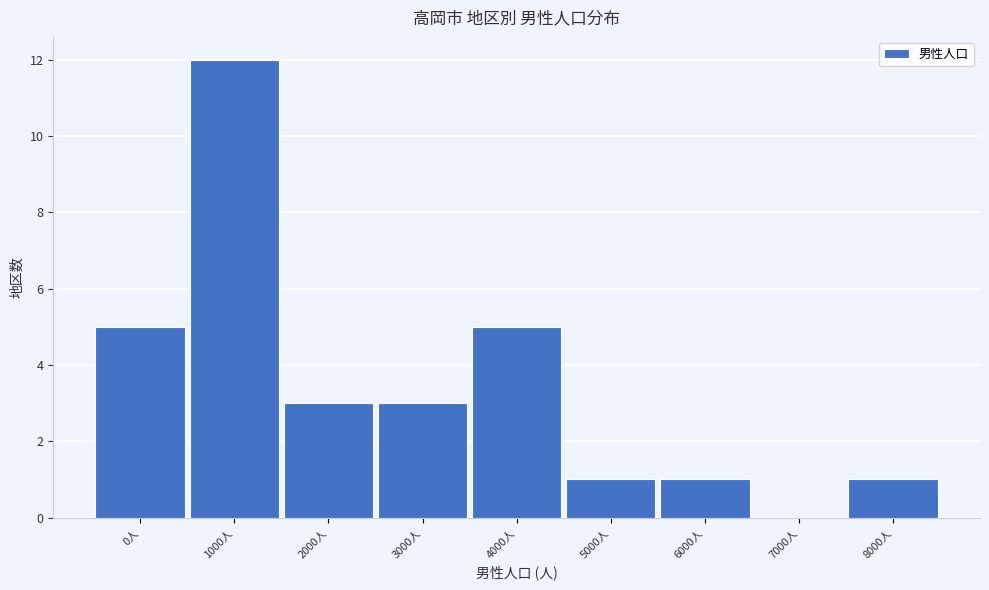

Reading left to right, extract all data points from this chart.

0人=5	1000人=12	2000人=3	3000人=3	4000人=5	5000人=1	6000人=1	7000人=0	8000人=1